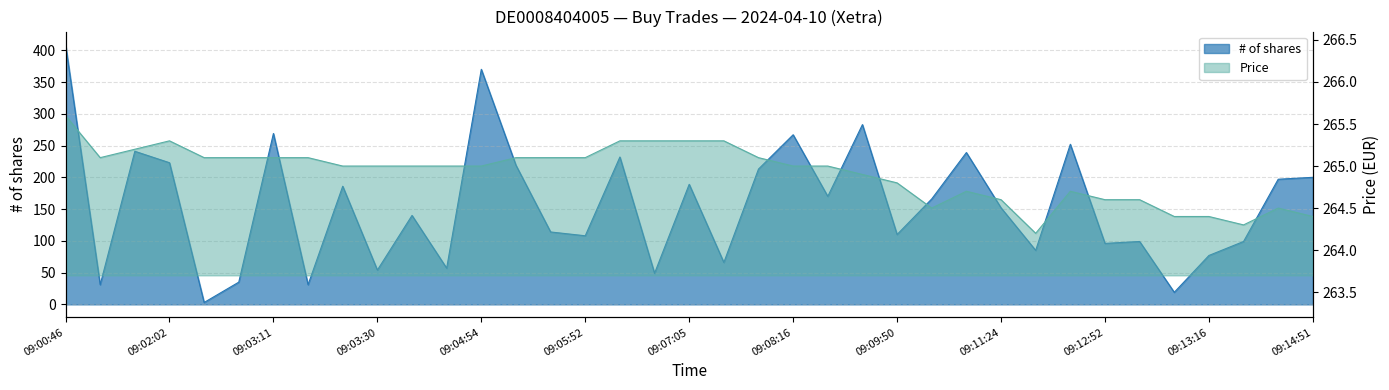

The Price series shows 264.4 at 09:14:51. True or false?

True